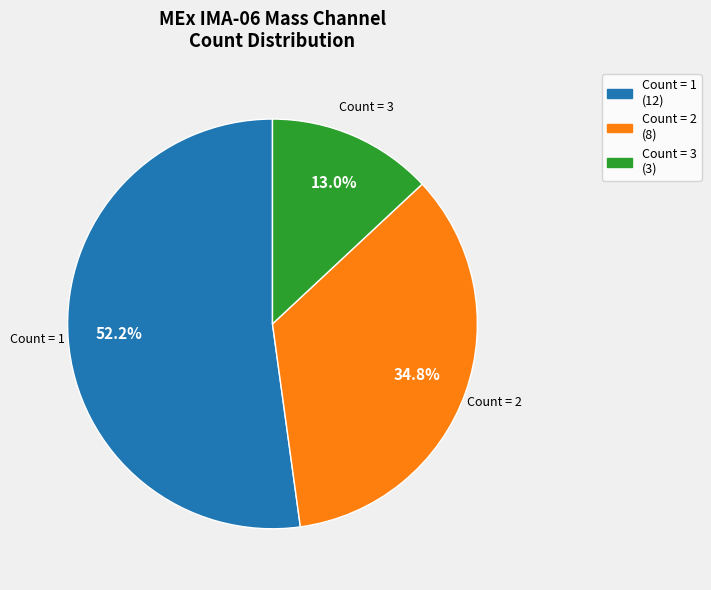

Rank the categories by value from lowest to highest.

Count = 3, Count = 2, Count = 1